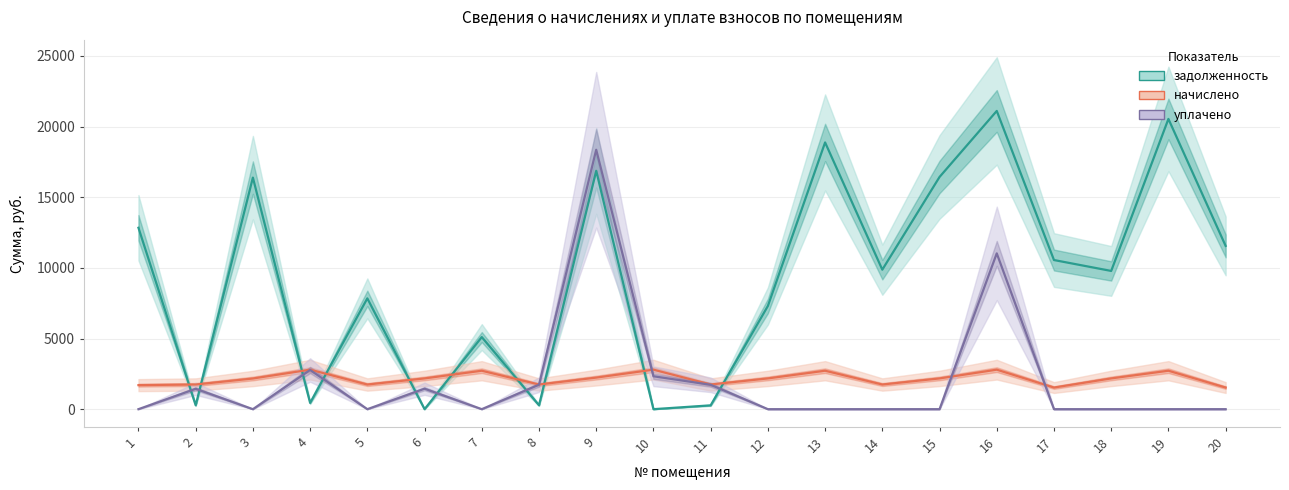

What is the total value across all series at 10?

5126.4